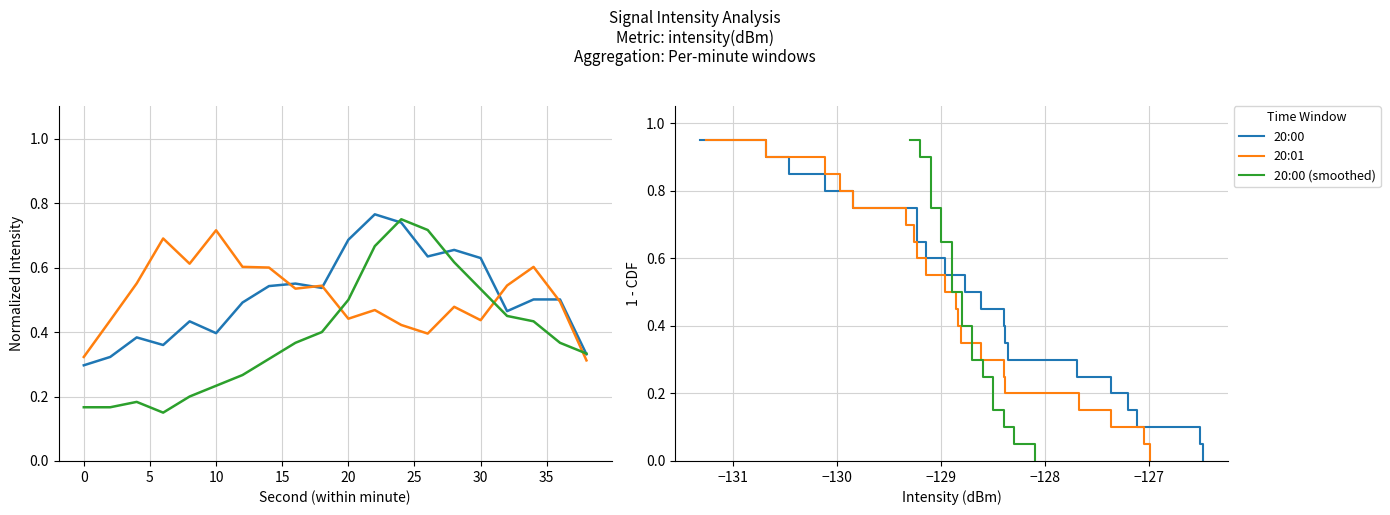

What are all the series names shown in the legend?

20:00, 20:01, 20:00 (smoothed)